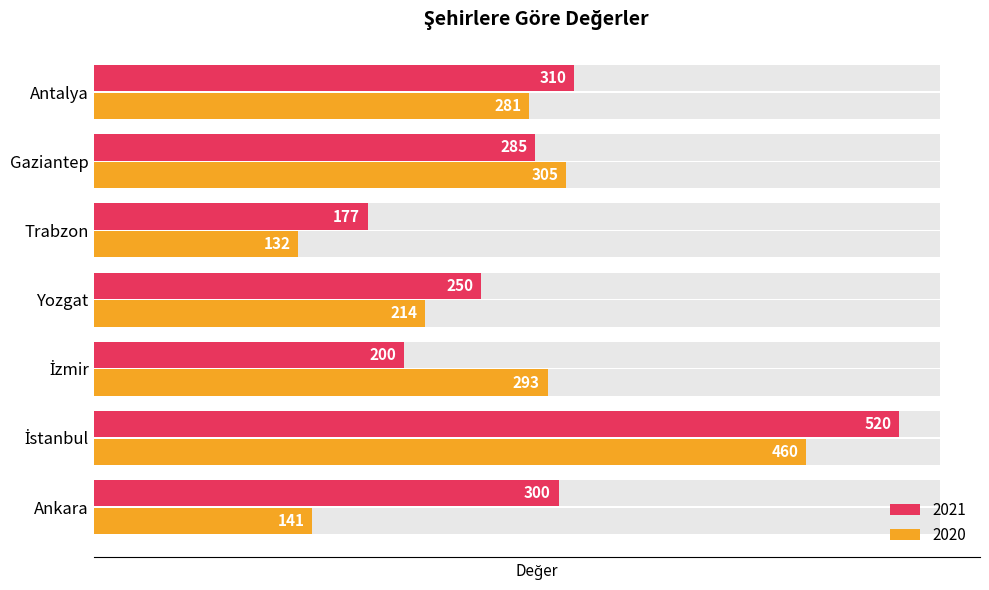

What is the minimum value for 2020?

132